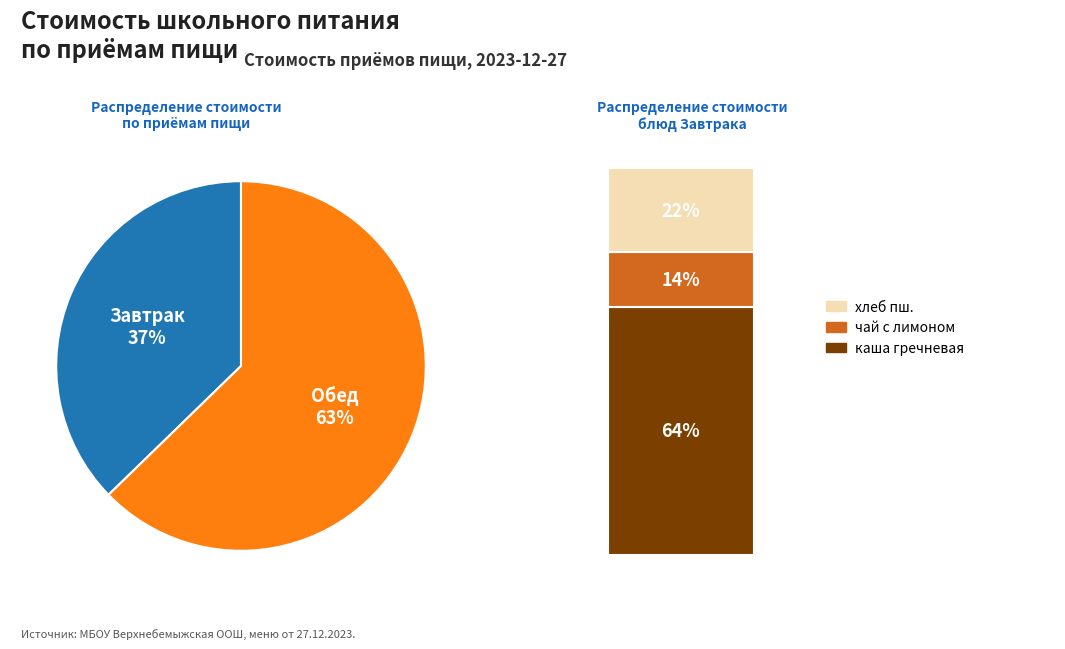

True or false: Обед accounts for 63% of the total.

True